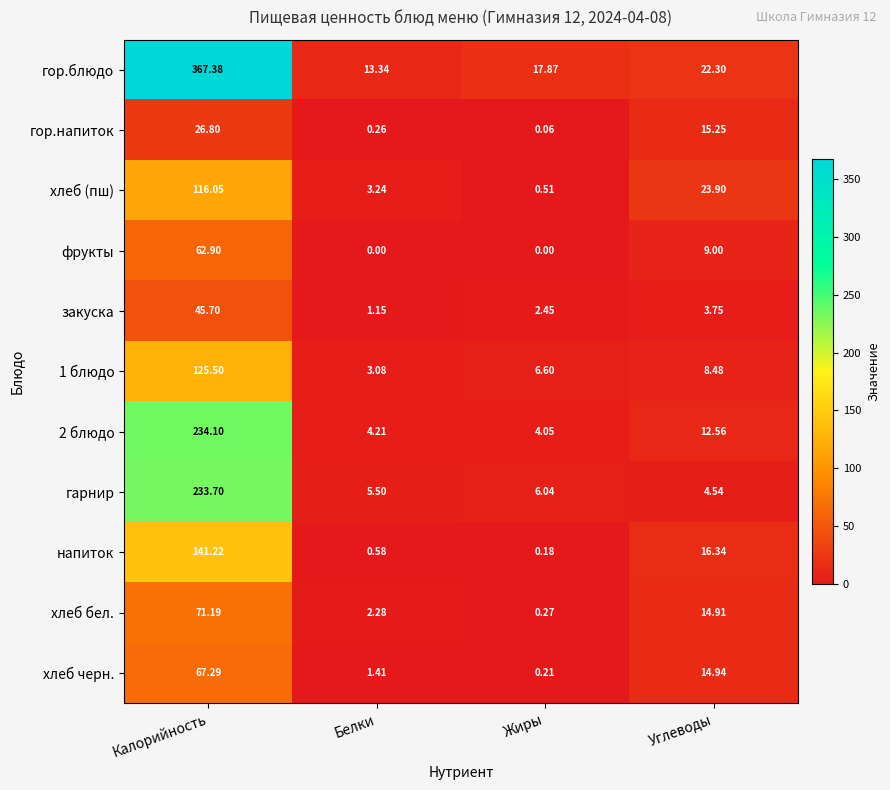

At Белки, list the series in order from smallest to largest.

фрукты, гор.напиток, напиток, закуска, хлеб черн., хлеб бел., 1 блюдо, хлеб (пш), 2 блюдо, гарнир, гор.блюдо